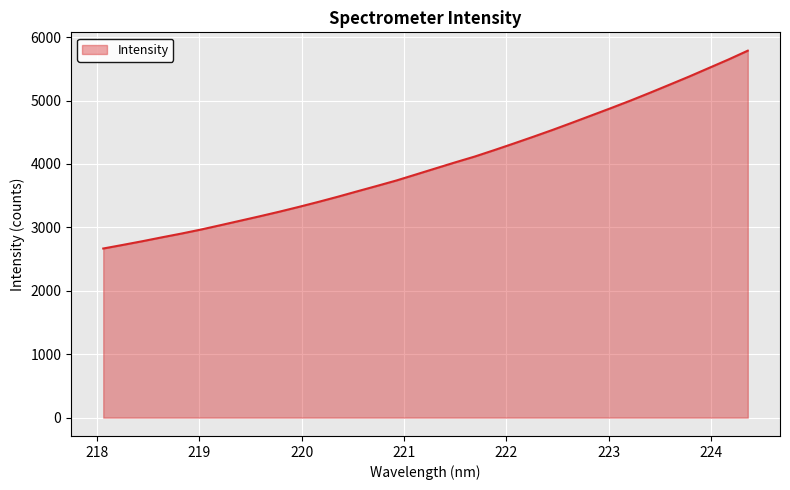

What is the smallest value displayed?

2666.4